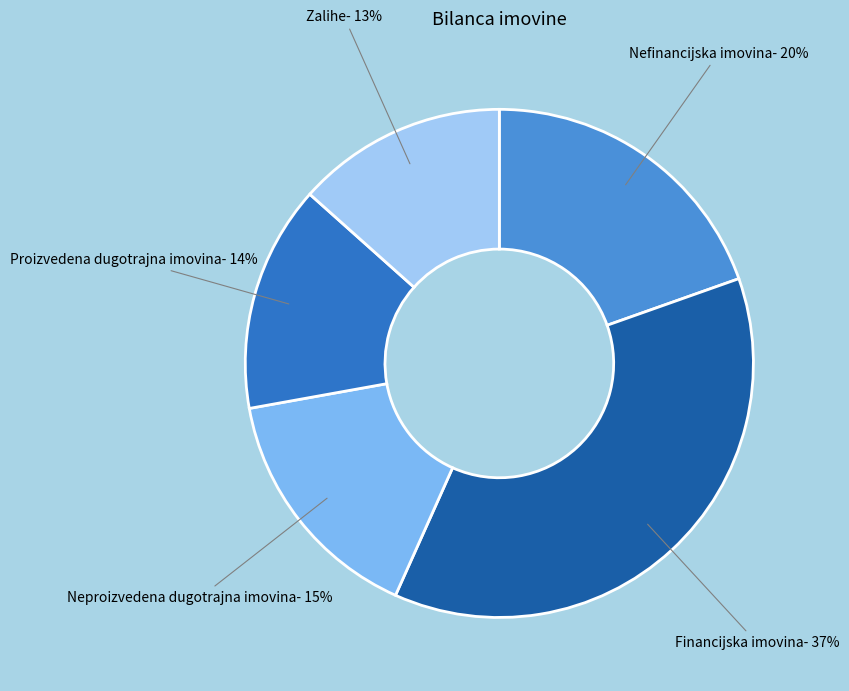

Count the number of slices in the pie.

5